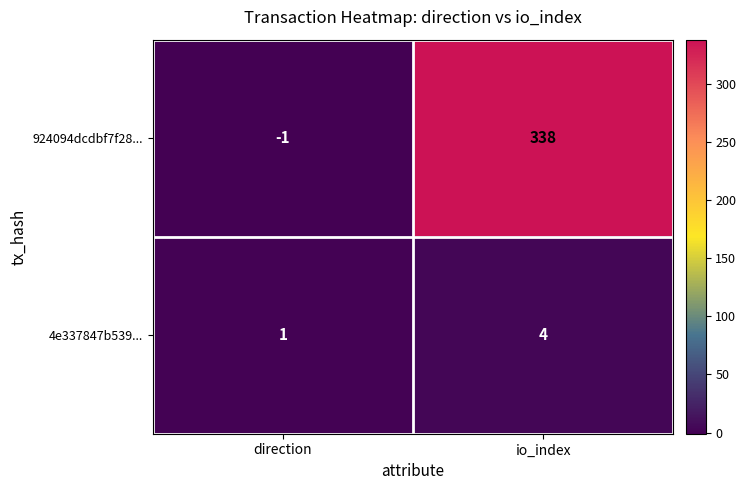

The 924094dcdbf7f28... series shows 338 at io_index. True or false?

True